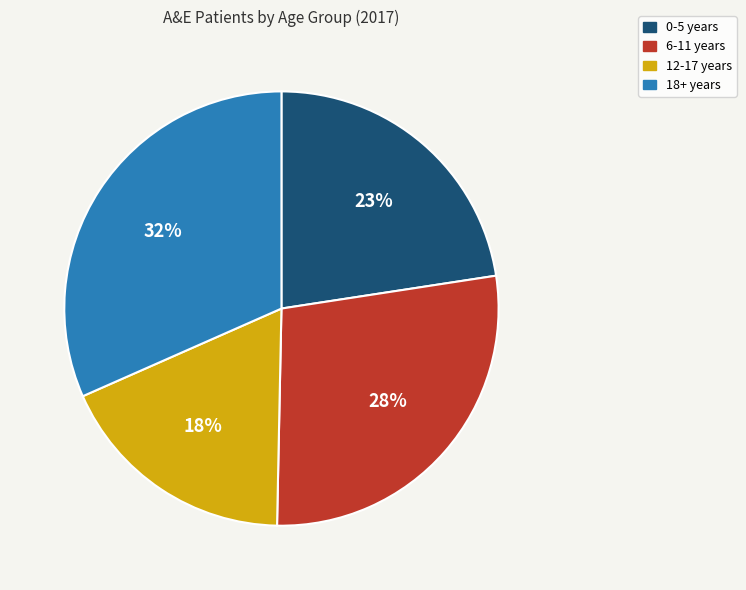

Rank the categories by value from highest to lowest.

18+ years, 6-11 years, 0-5 years, 12-17 years